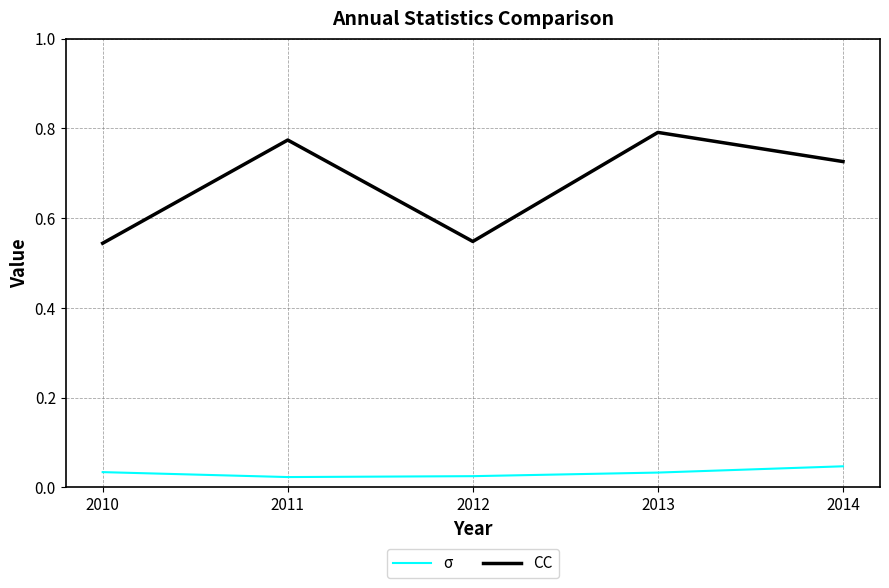

What is the difference between the CC values at 2013 and 2012?

0.2